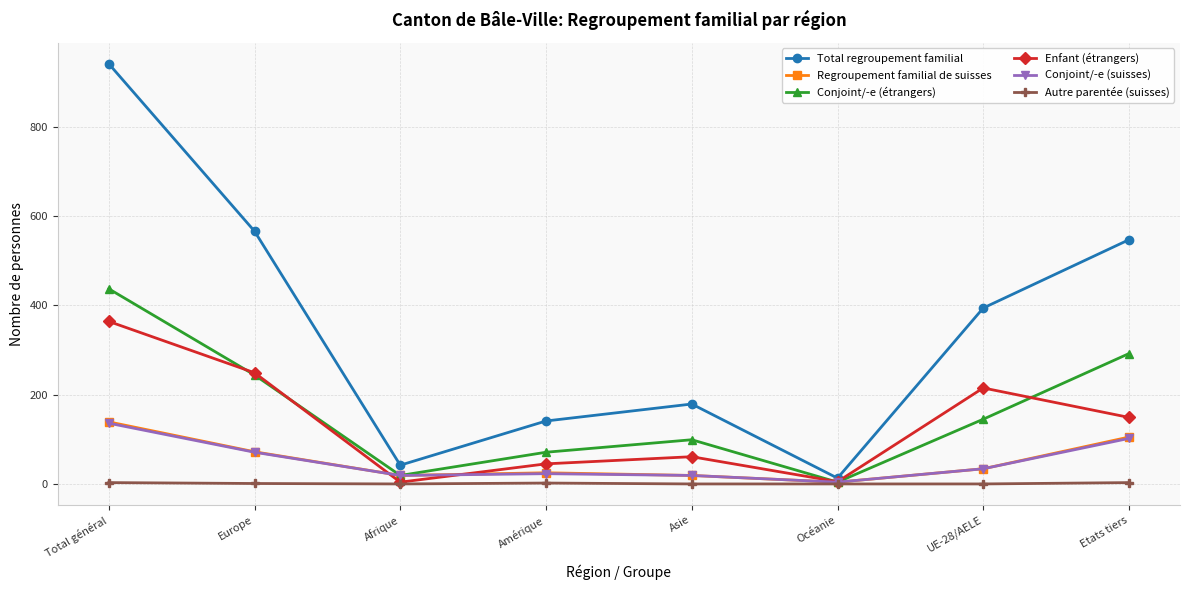

What is the maximum value shown in the chart?

941